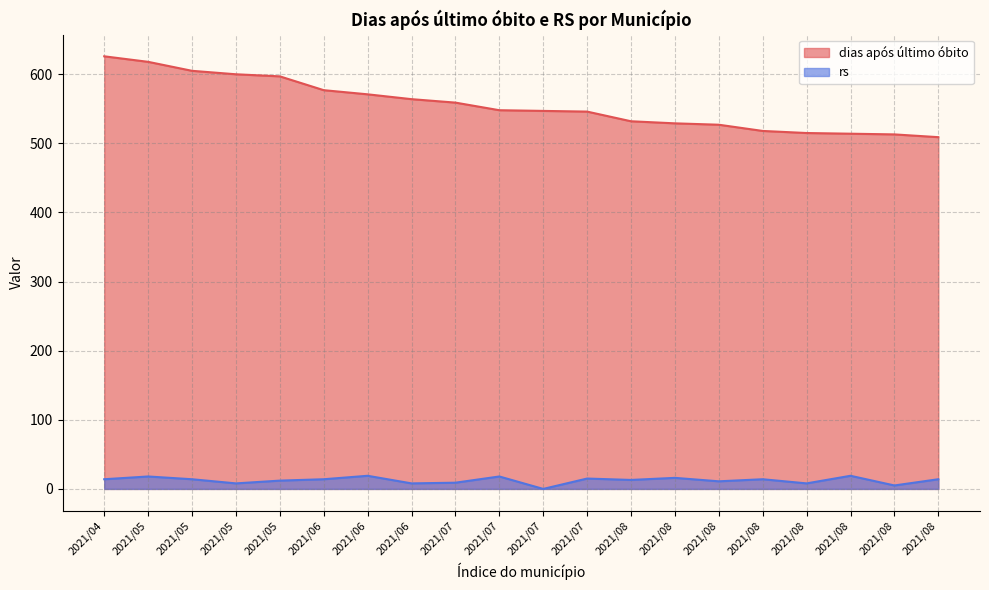

Where is rs nearest to the value 9?

2021/07